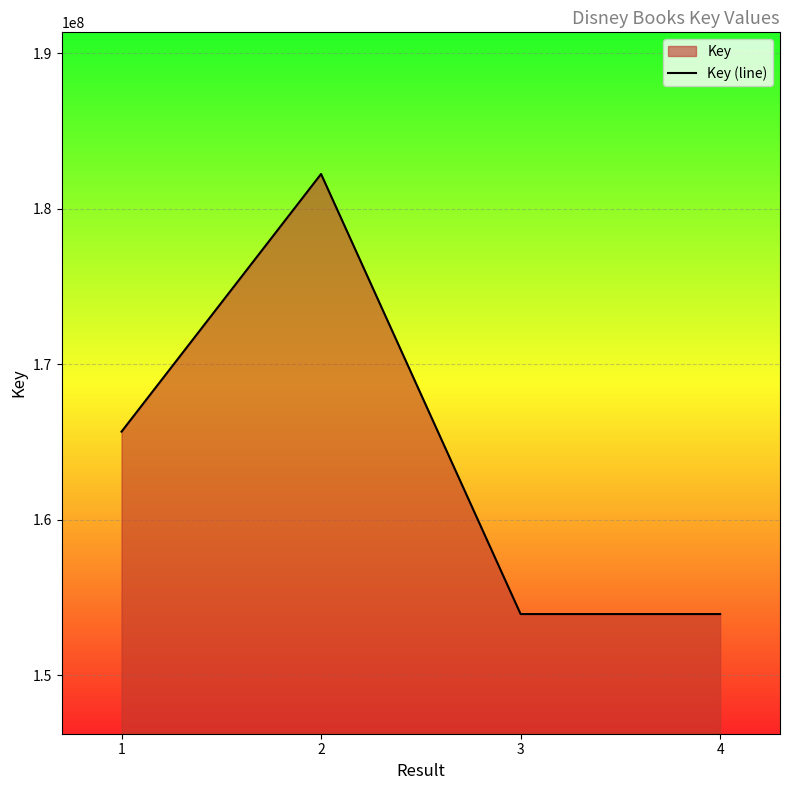

What is the sum of all values?

655775374